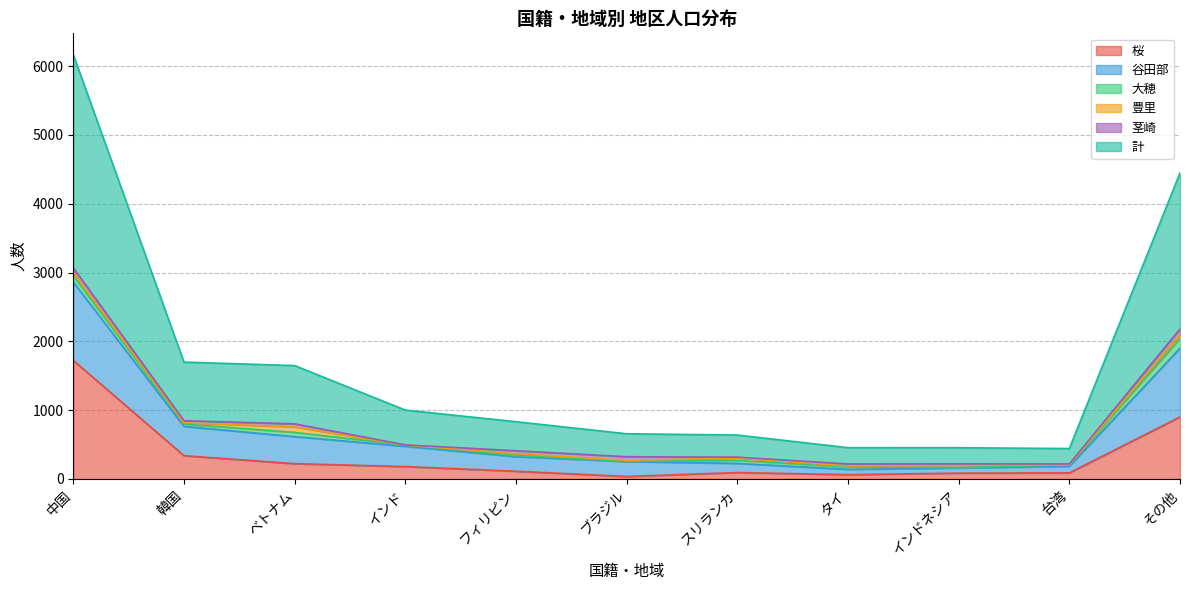

How many data points in 桜 are less than 112?

5